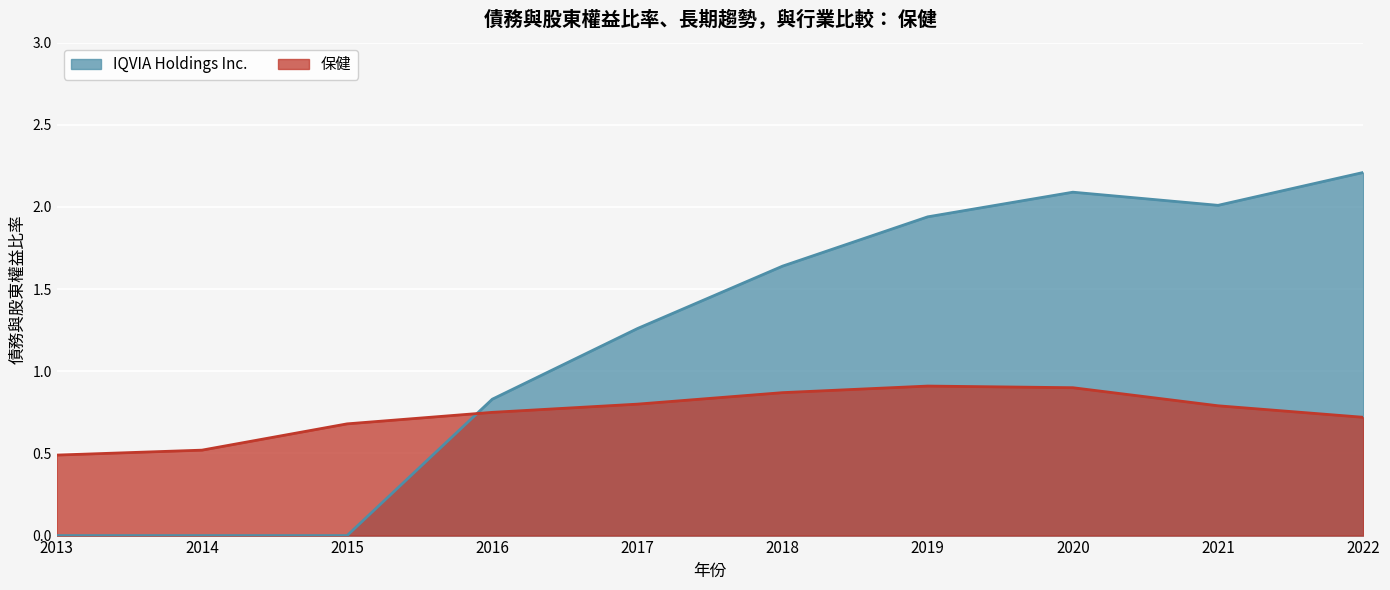

What is the difference between the second highest and second lowest values in the 保健 series?

0.4